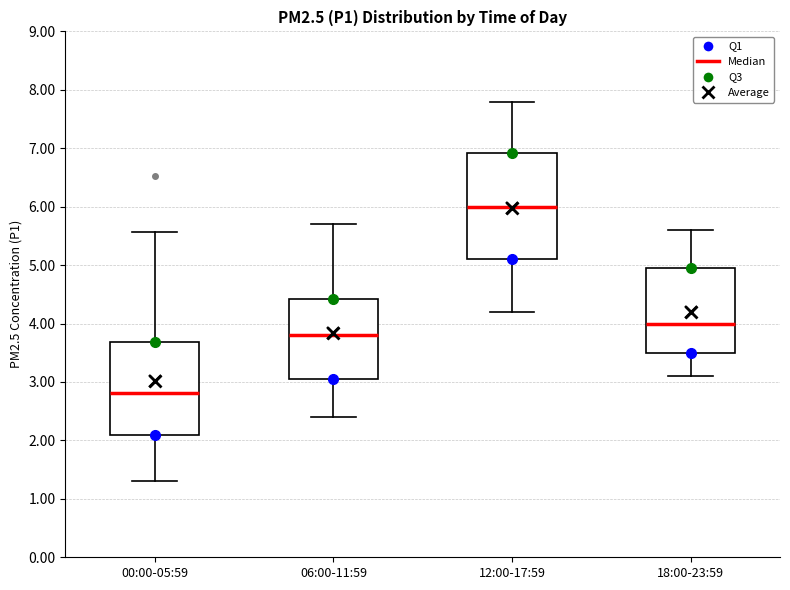

Where does the median line of the box for 18:00-23:59 sit on the y-axis? The values are not printed on the chart, so give them approximately, as read against the axis.

4.0